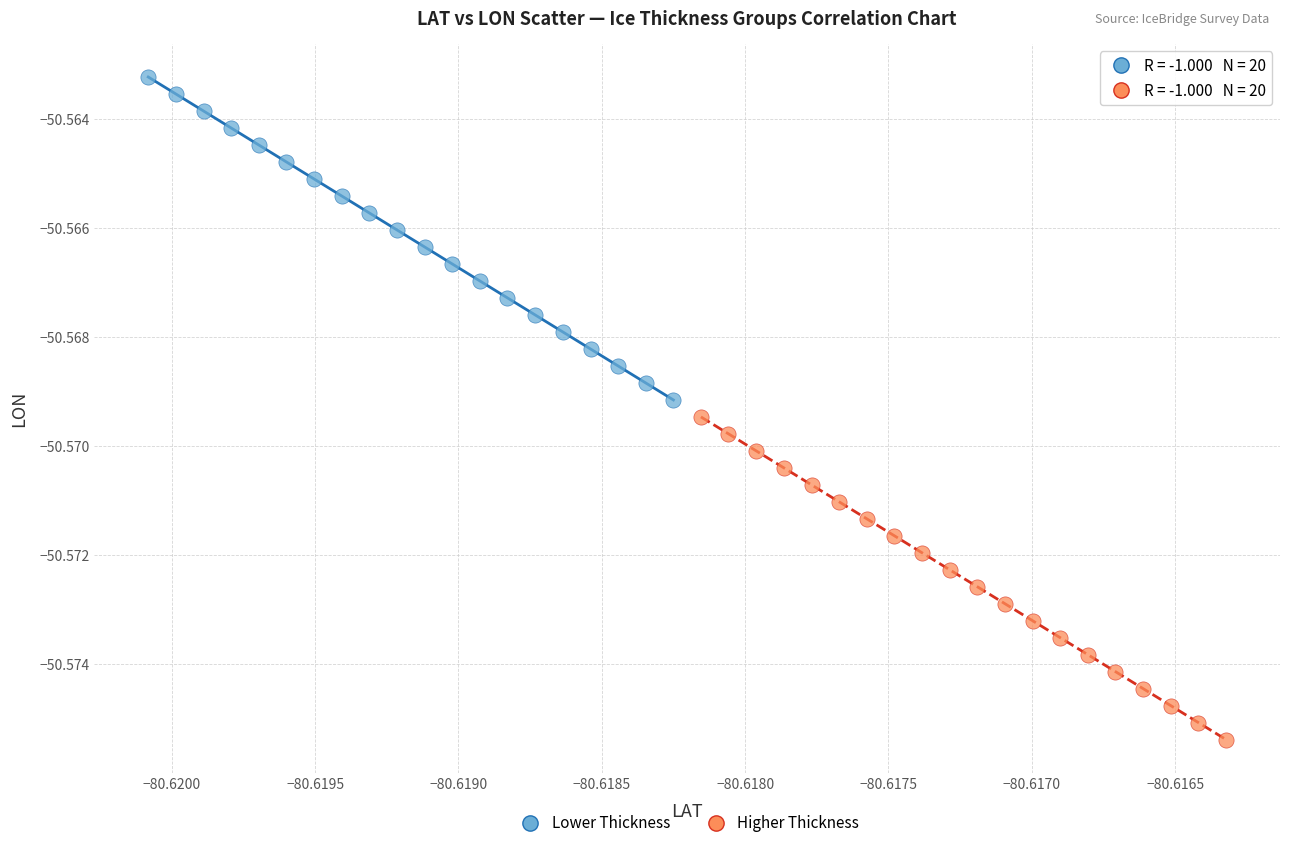

Which series contains the lowest Y value?

Higher Thickness